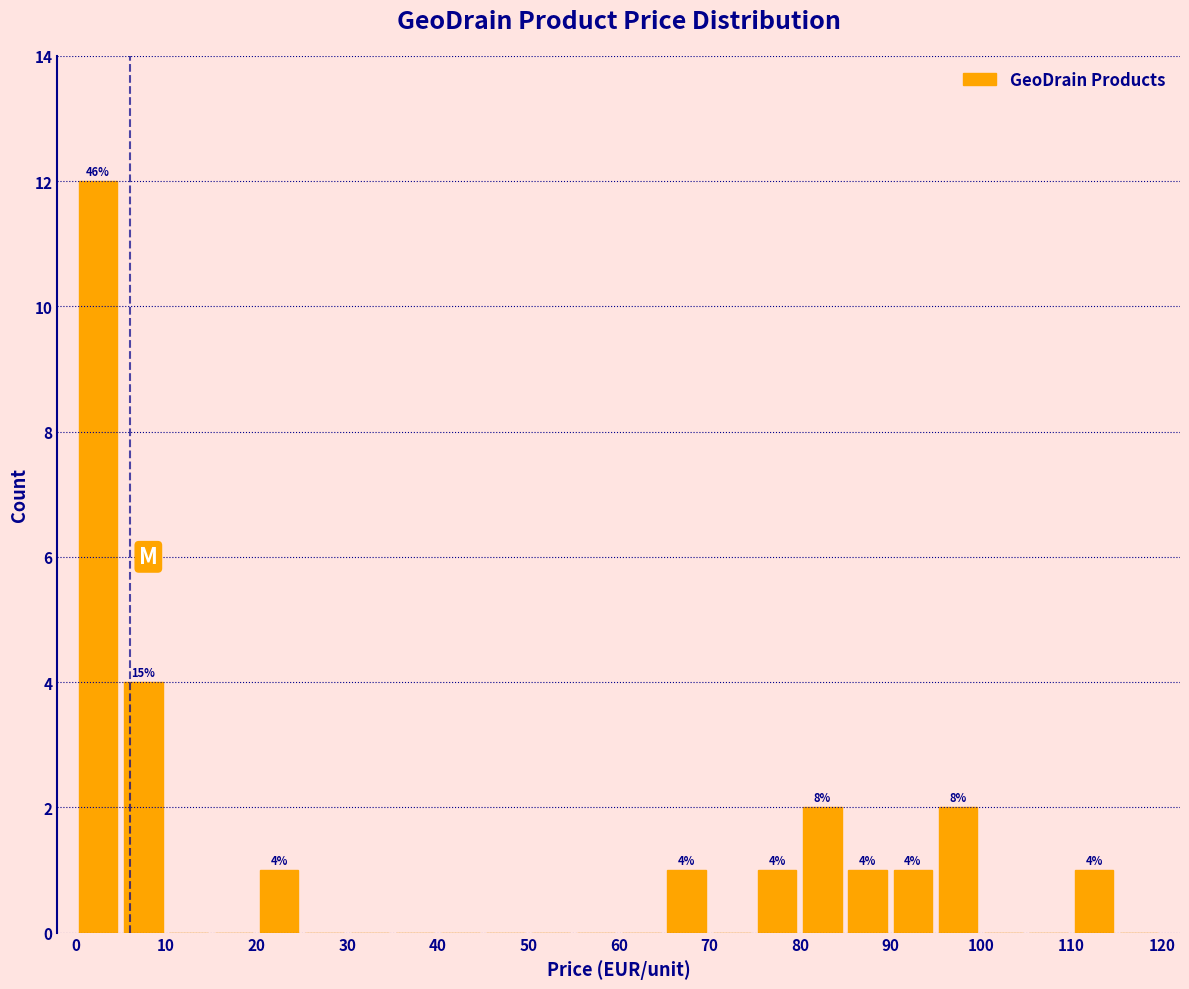

Which range on the x-axis has the tallest bar?

0 to 5